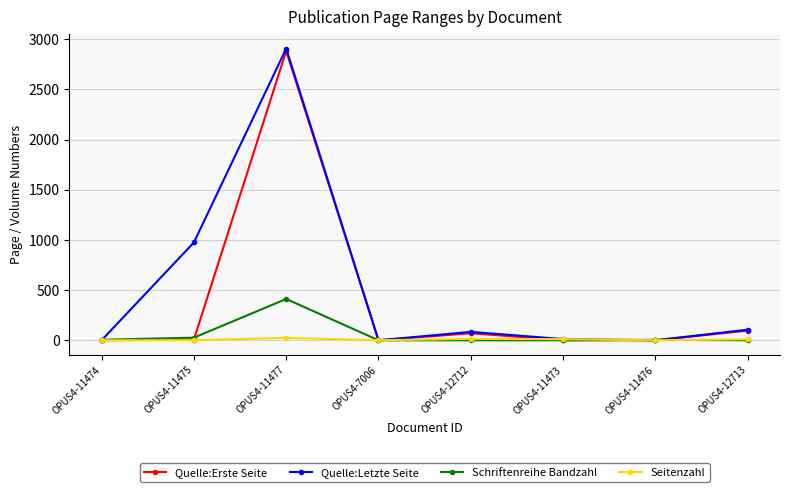

What is the difference between the Schriftenreihe Bandzahl values at OPUS4-12712 and OPUS4-11475?

26